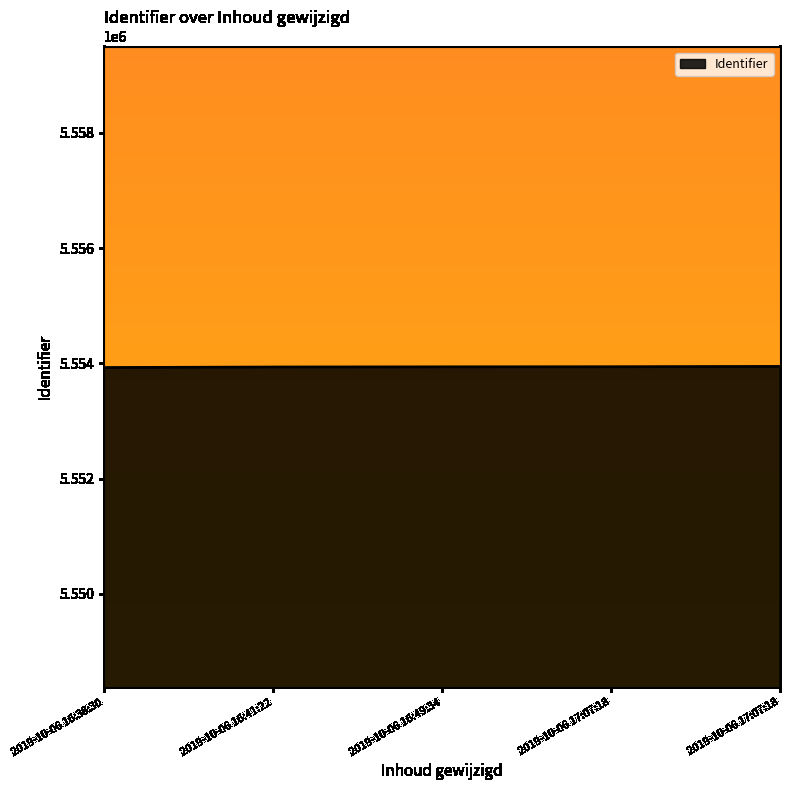

List the labels in order of value, smallest first.

2019-10-06 16:38:30, 2019-10-06 16:41:22, 2019-10-06 16:49:34, 2019-10-06 17:07:18, 2019-10-06 17:07:18